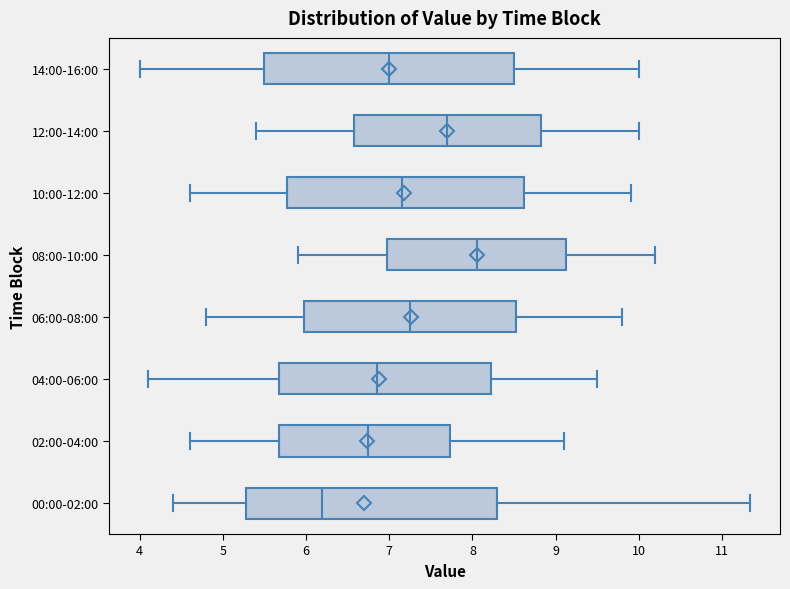

Reading bottom to top, read every box against the x-axis: the position of its median line, the range the box covers, and the ends of its whiskers. The values are not printed on the chart, so give them approximately, as read against the axis.

00:00-02:00: median 6.2, box 5.3 to 8.3, whiskers 4.4 to 11.3
02:00-04:00: median 6.8, box 5.7 to 7.7, whiskers 4.6 to 9.1
04:00-06:00: median 6.9, box 5.7 to 8.2, whiskers 4.1 to 9.5
06:00-08:00: median 7.3, box 6.0 to 8.5, whiskers 4.8 to 9.8
08:00-10:00: median 8.1, box 7.0 to 9.1, whiskers 5.9 to 10.2
10:00-12:00: median 7.2, box 5.8 to 8.6, whiskers 4.6 to 9.9
12:00-14:00: median 7.7, box 6.6 to 8.8, whiskers 5.4 to 10.0
14:00-16:00: median 7.0, box 5.5 to 8.5, whiskers 4.0 to 10.0